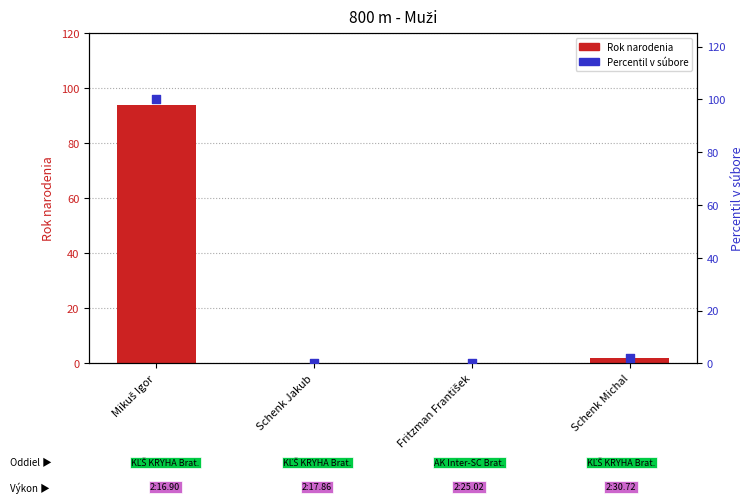

At how many categories does at least one series exceed 41?

1